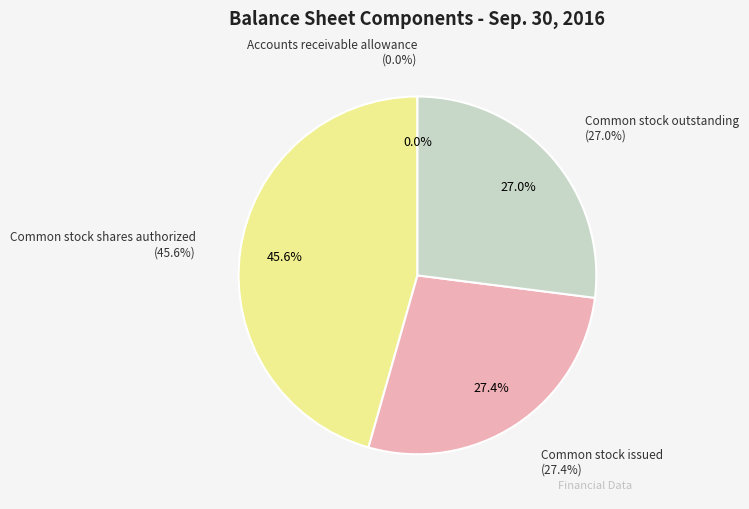

How many segments does this pie chart have?

4